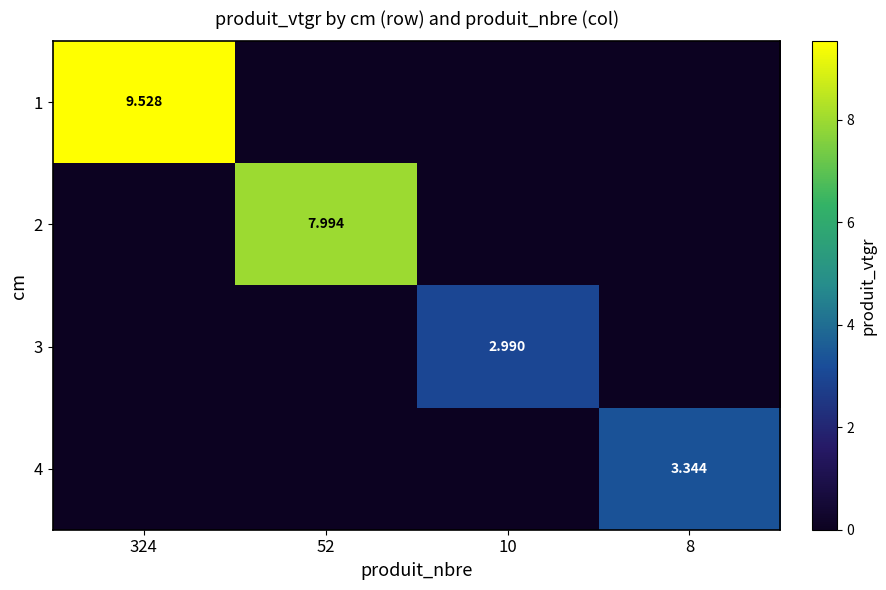

Is it true that 1 equals 0.0 at 8?

True